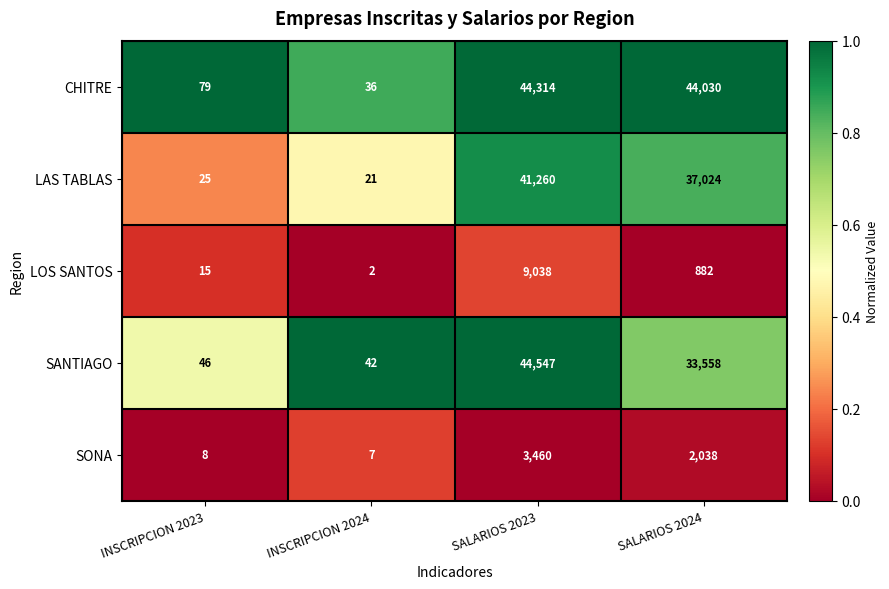

Reading left to right, extract all data points from this chart.

CHITRE: INSCRIPCION 2023=79	INSCRIPCION 2024=36	SALARIOS 2023=44314	SALARIOS 2024=44030
LAS TABLAS: INSCRIPCION 2023=25	INSCRIPCION 2024=21	SALARIOS 2023=41260	SALARIOS 2024=37024
LOS SANTOS: INSCRIPCION 2023=15	INSCRIPCION 2024=2	SALARIOS 2023=9038	SALARIOS 2024=882
SANTIAGO: INSCRIPCION 2023=46	INSCRIPCION 2024=42	SALARIOS 2023=44547	SALARIOS 2024=33558
SONA: INSCRIPCION 2023=8	INSCRIPCION 2024=7	SALARIOS 2023=3460	SALARIOS 2024=2038